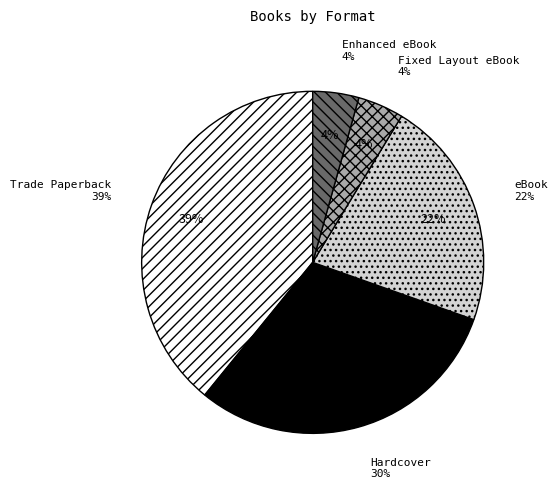

What percentage is the eBook slice, to the nearest percent?

22%